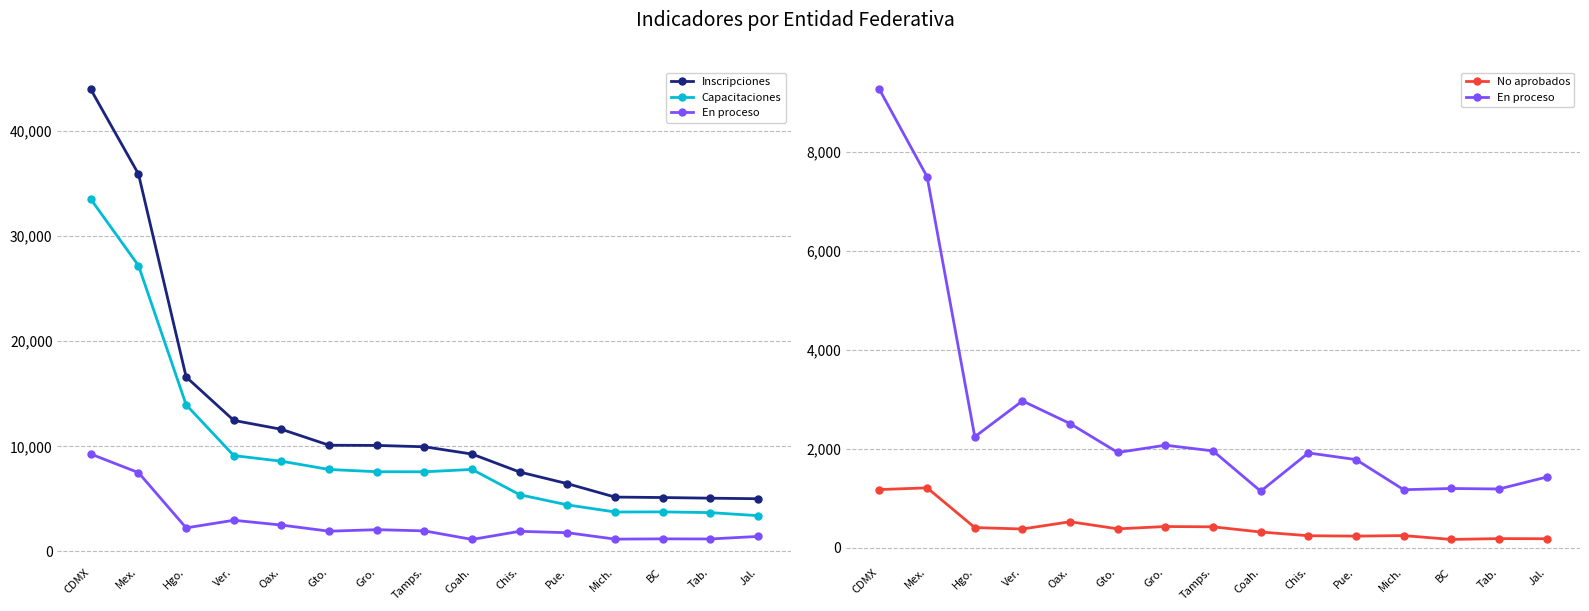

What is the label of the 8th point from the right?

Tamps.